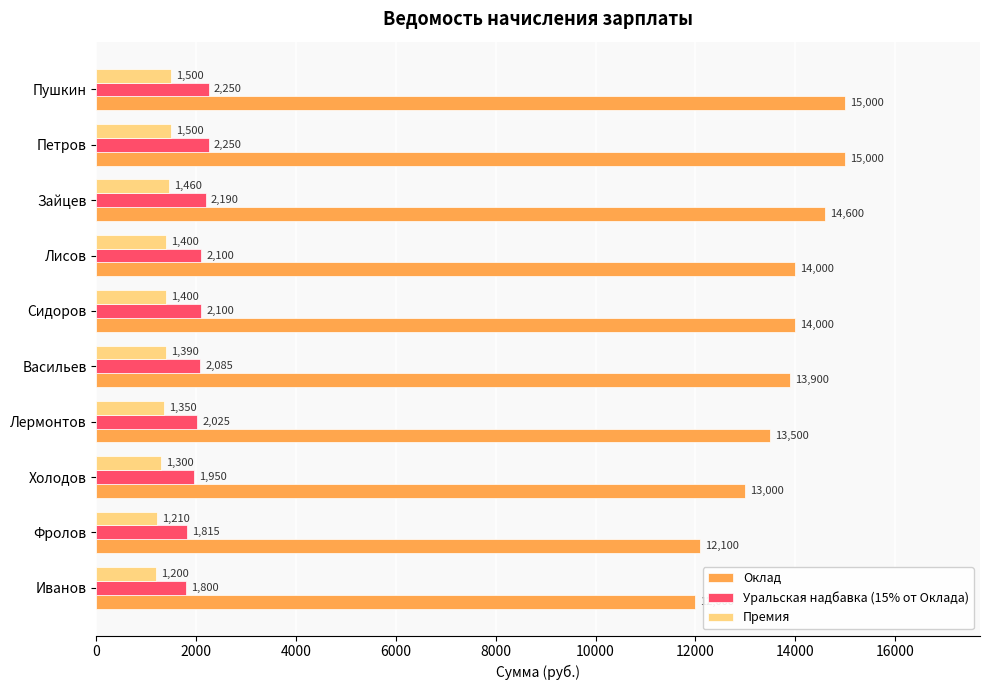

List the series in order of their peak value, lowest first.

Премия, Уральская надбавка (15% от Оклада), Оклад